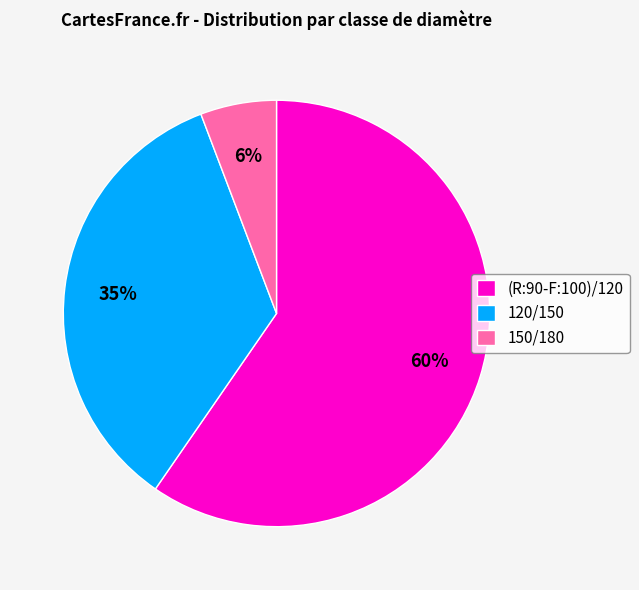

Which category has the biggest portion of the pie?

(R:90-F:100)/120